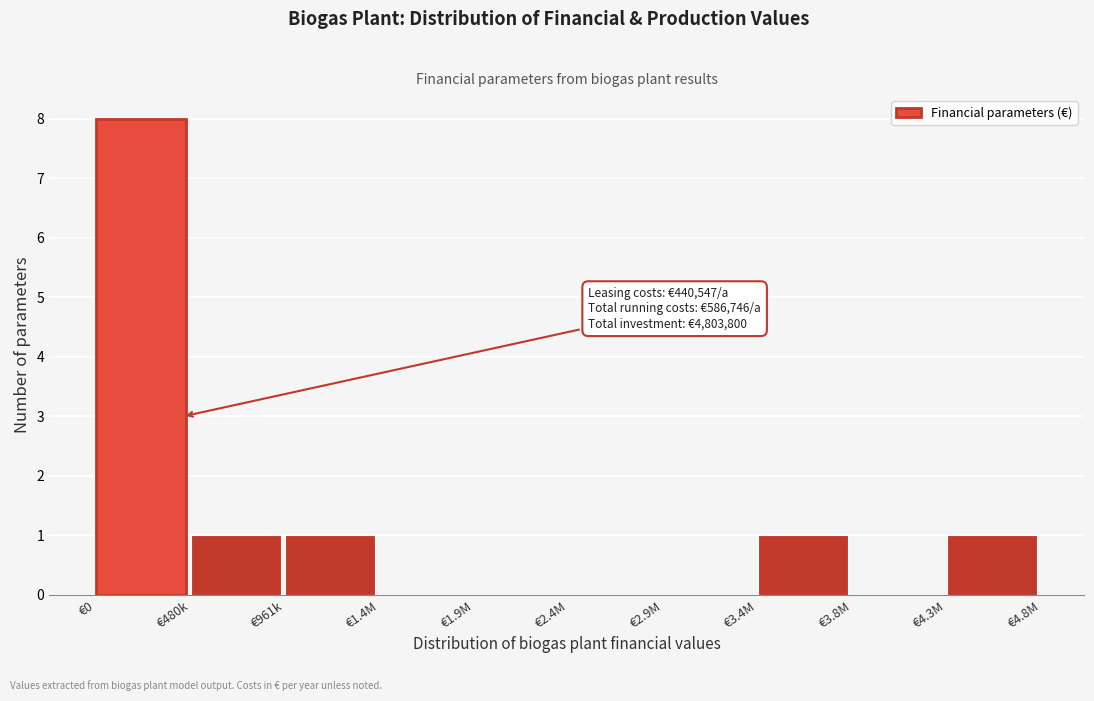

Reading left to right, what are all the values shown in this chart?

€0=8	€480k=1	€961k=1	€1.4M=0	€1.9M=0	€2.4M=0	€2.9M=0	€3.4M=1	€3.8M=0	€4.3M=1